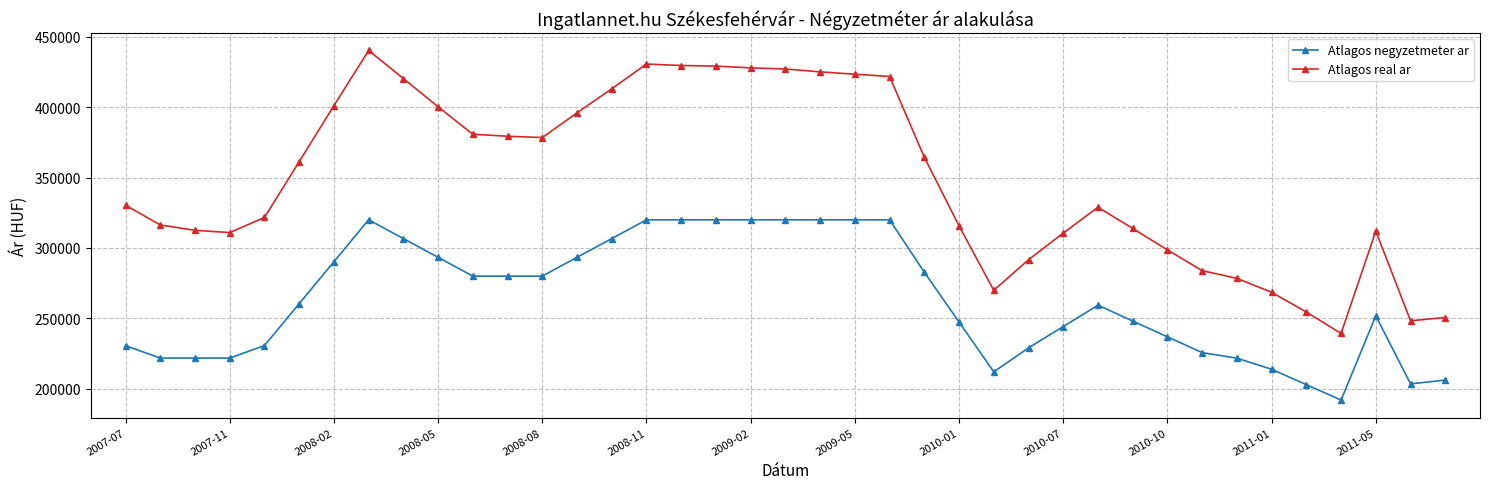

True or false: Atlagos real ar has more than 1 interior local peaks.

True